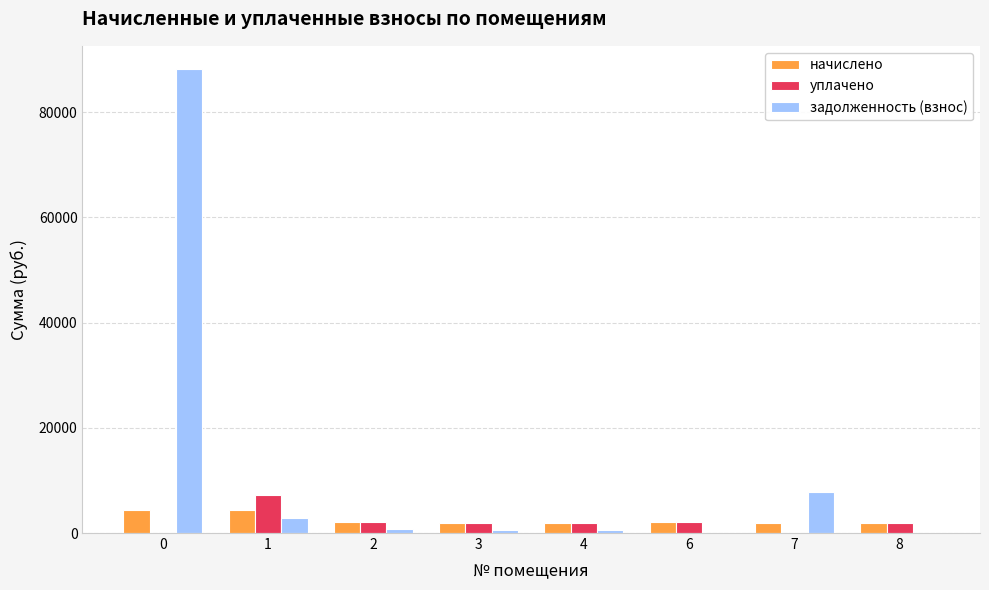

What is the total value across all series at 0?

92618.2